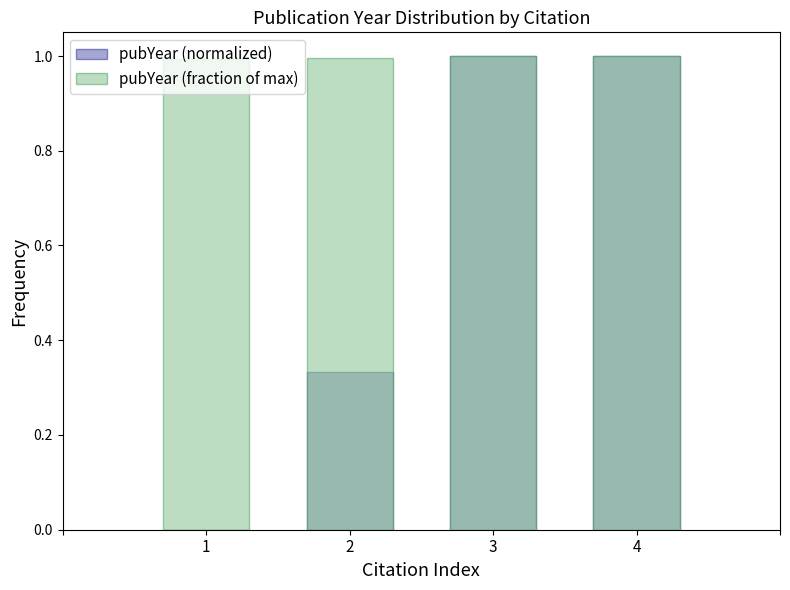

At how many categories does at least one series exceed 0?

4